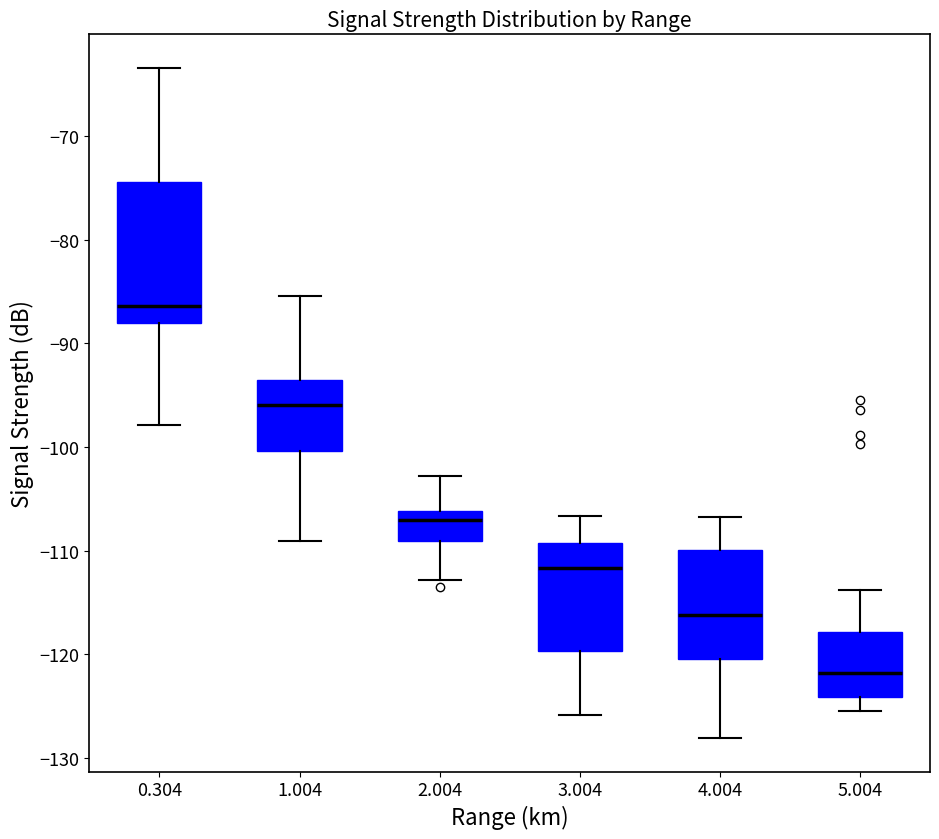

Which box is the tallest, from its lower edge to its upper edge?

0.304